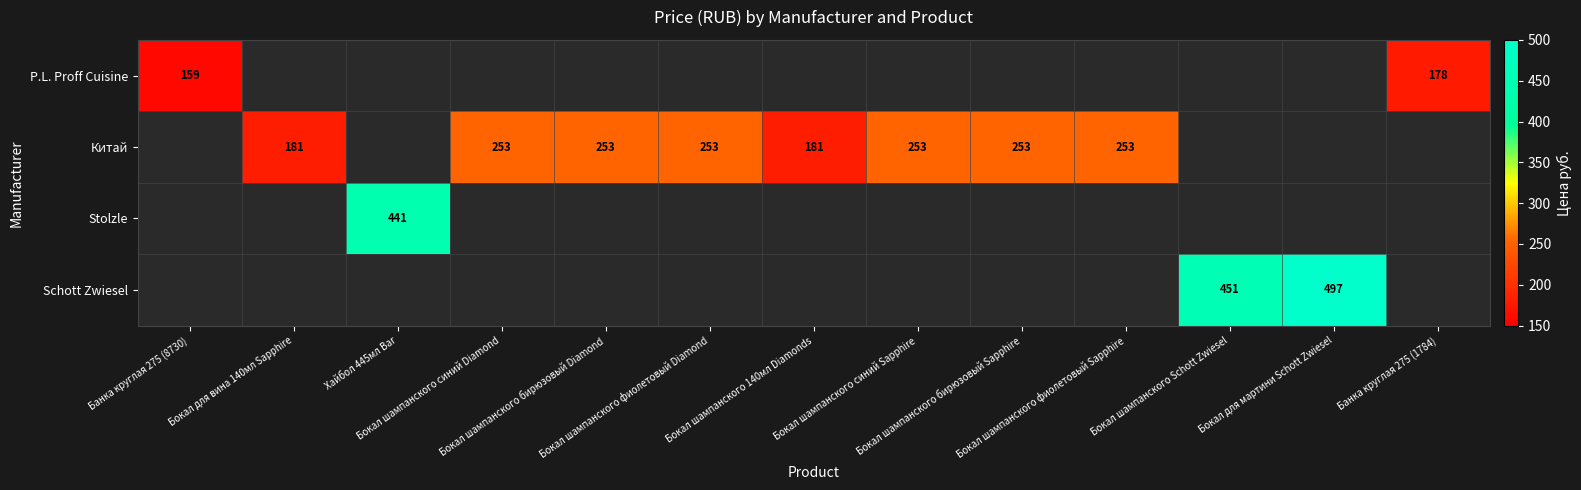

Which has a higher value, Бокал шампанского синий Diamond or Бокал для мартини Schott Zwiesel?

Бокал для мартини Schott Zwiesel